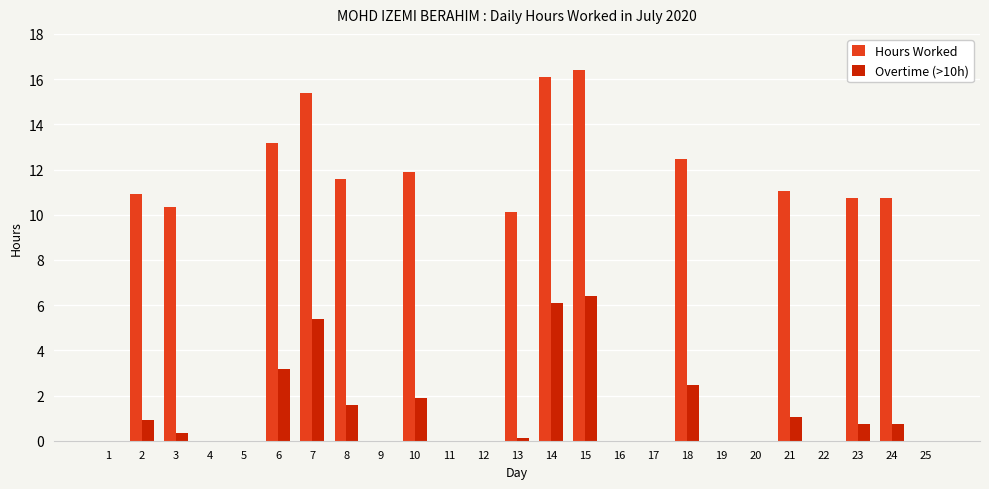

How many categories are shown in the chart?

25